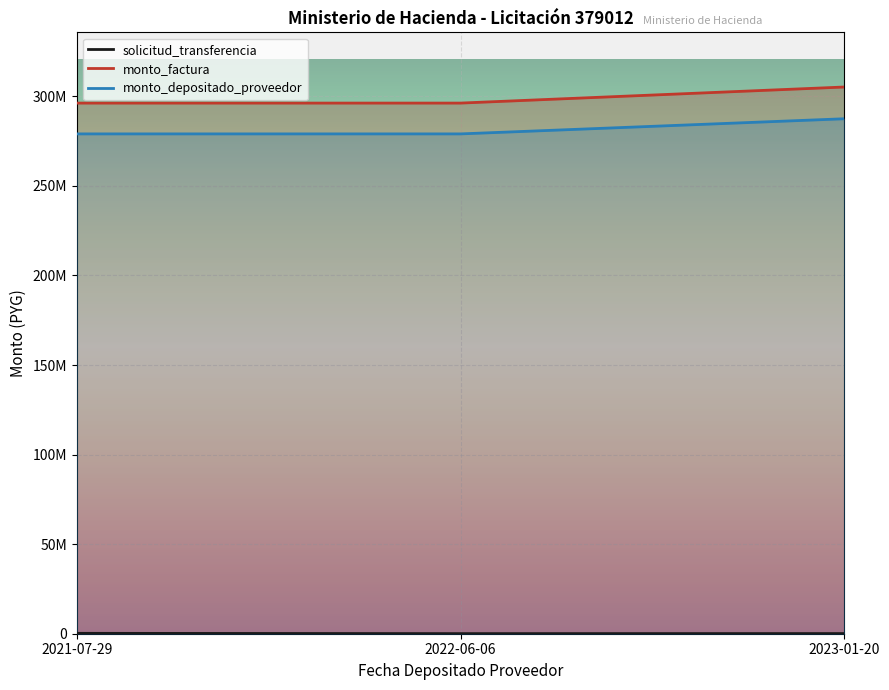

Which category has the lowest value across all series?

2022-06-06